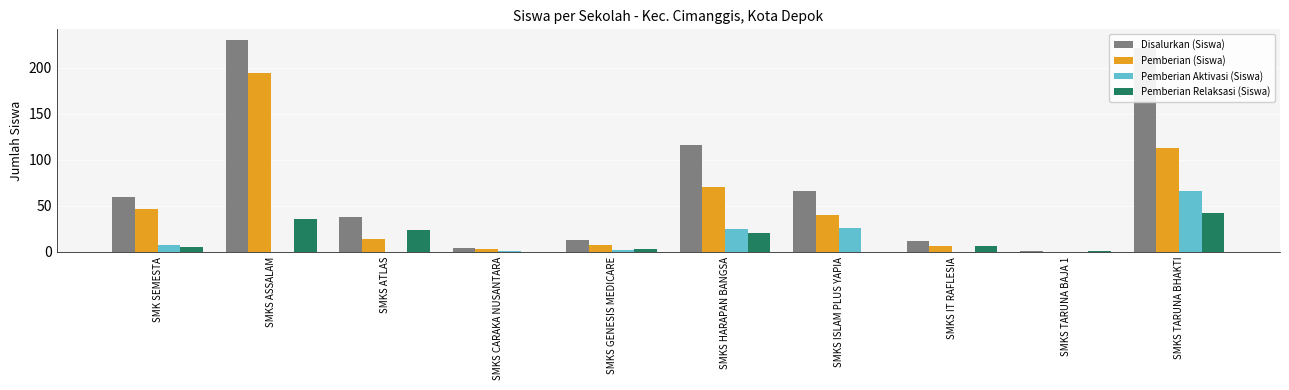

What are all the series names shown in the legend?

Disalurkan (Siswa), Pemberian (Siswa), Pemberian Aktivasi (Siswa), Pemberian Relaksasi (Siswa)